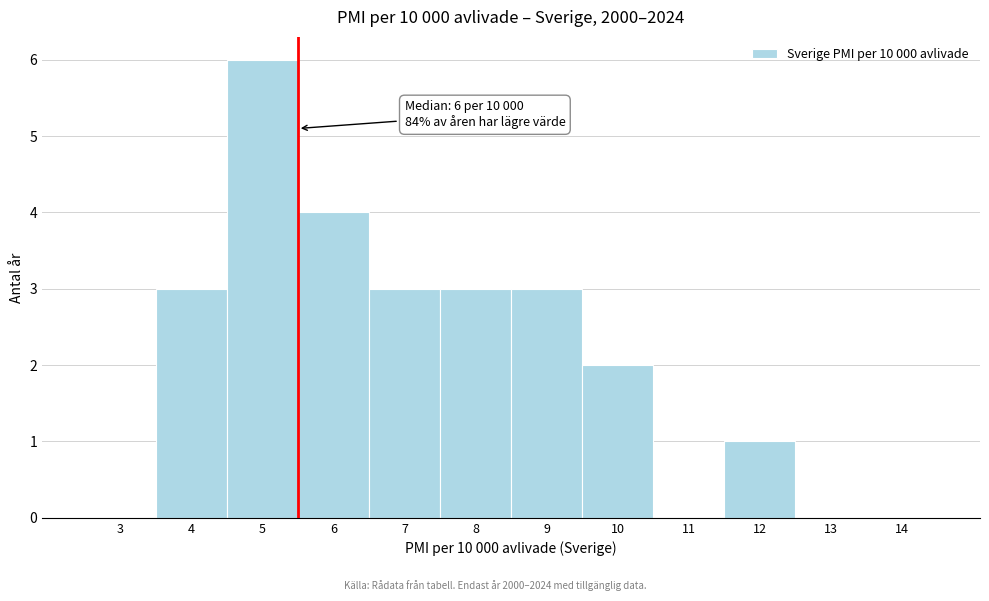

Reading left to right, extract all data points from this chart.

3=0	4=3	5=6	6=4	7=3	8=3	9=3	10=2	11=0	12=1	13=0	14=0